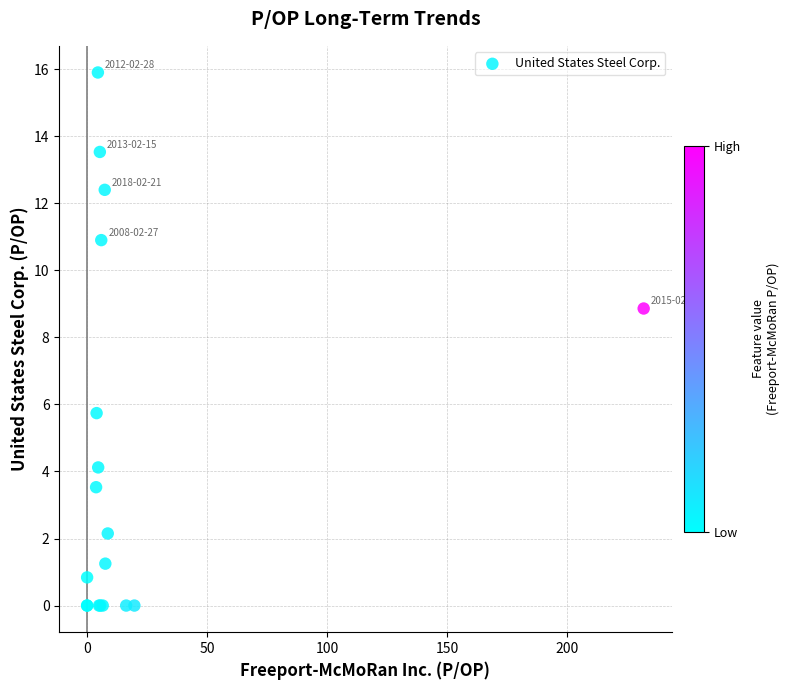

What Y value in the scatter plot is closest to 7?

5.7